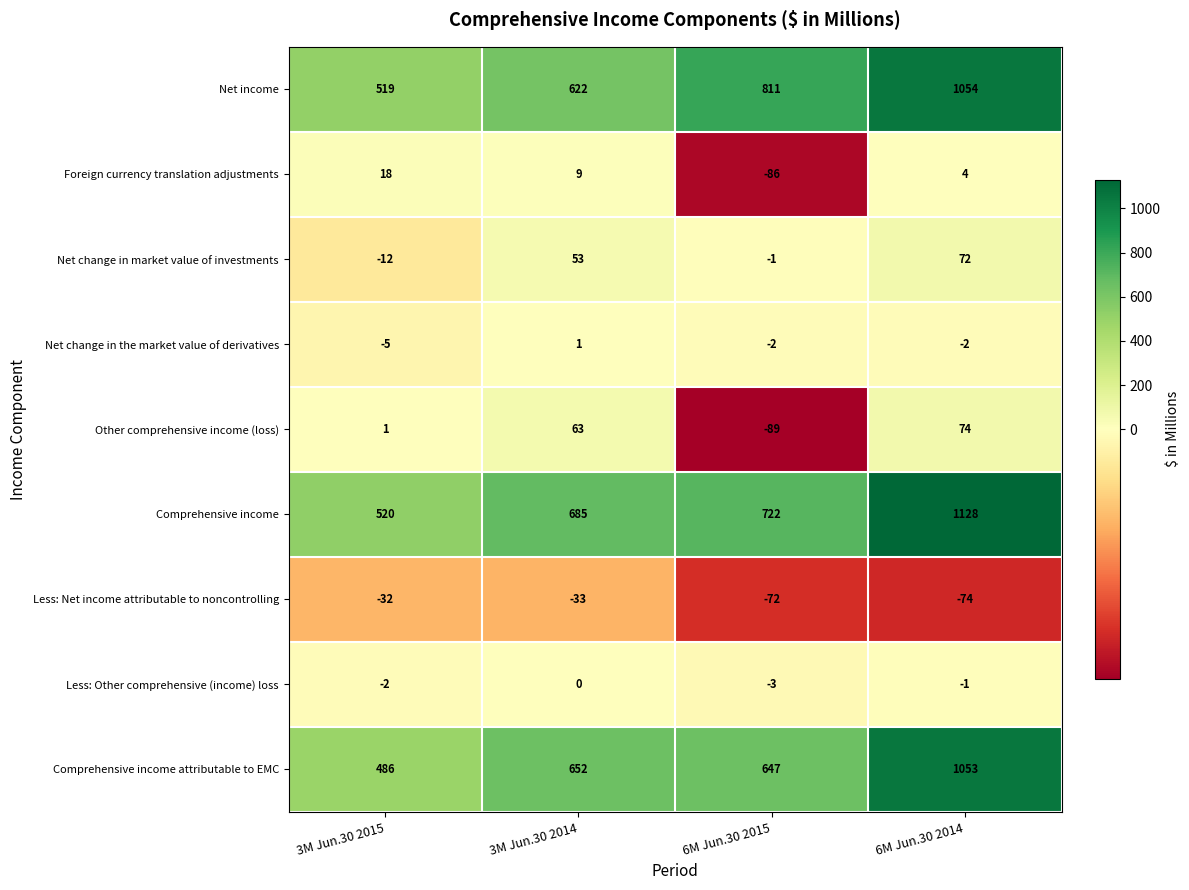

The Other comprehensive income (loss) series shows 1 at 3M Jun.30 2015. True or false?

True